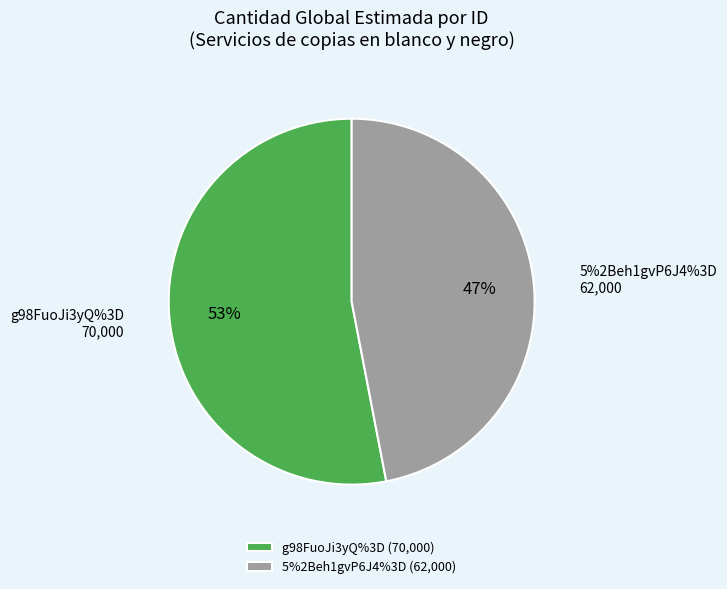

How many slices are in this pie chart?

2